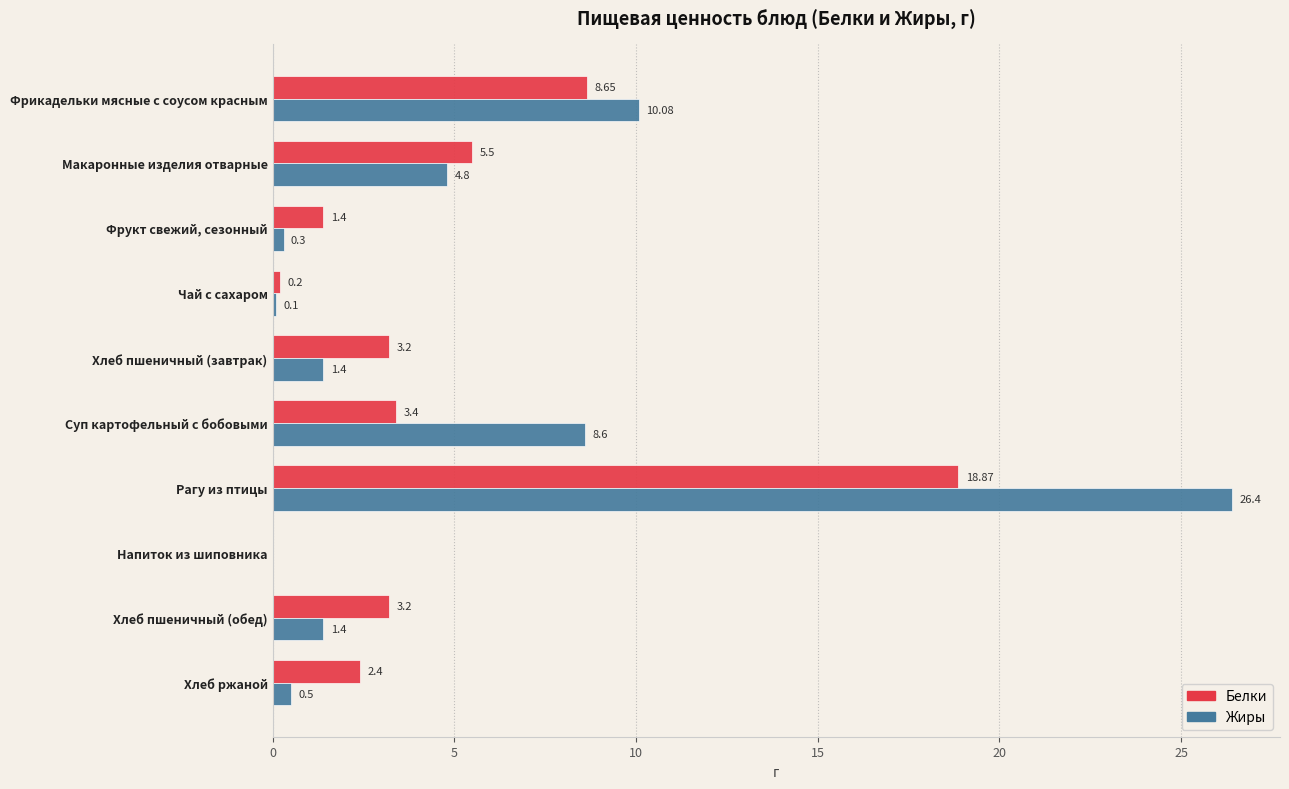

Which series changed the most between Фрикадельки мясные с соусом красным and Суп картофельный с бобовыми?

Белки